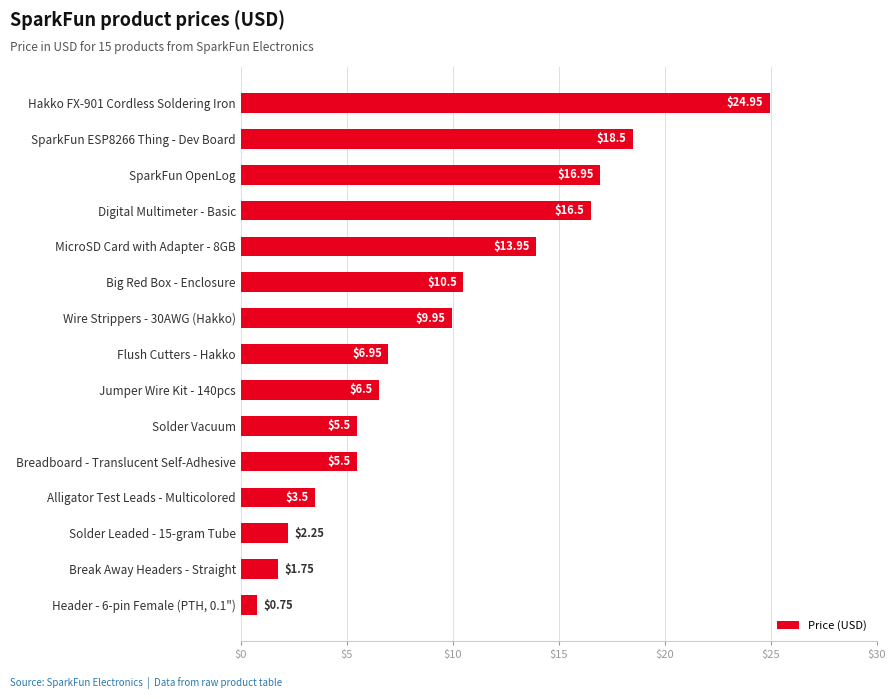

Between Header - 6-pin Female (PTH, 0.1") and Jumper Wire Kit - 140pcs, which is larger?

Jumper Wire Kit - 140pcs